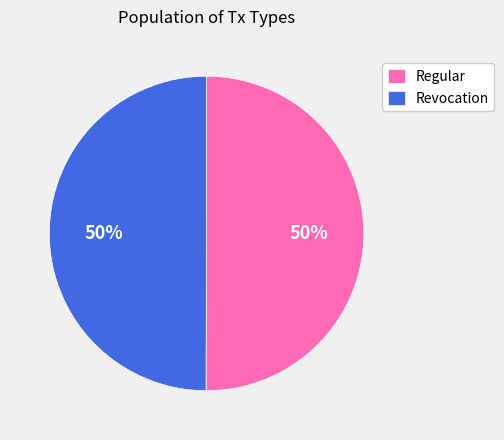

To the nearest percent, what portion does Revocation represent?

50%